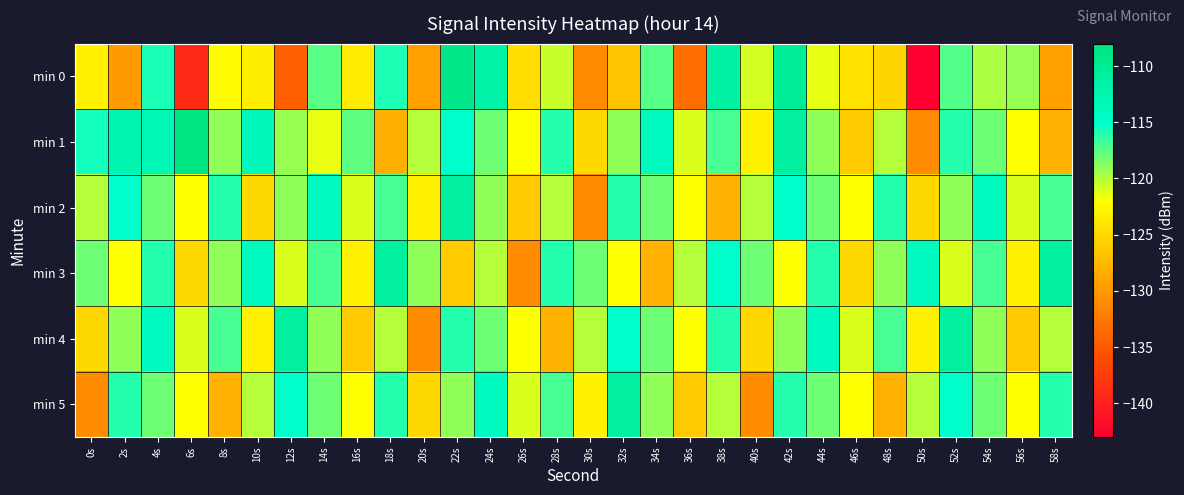

How many distinct data groups are displayed?

6